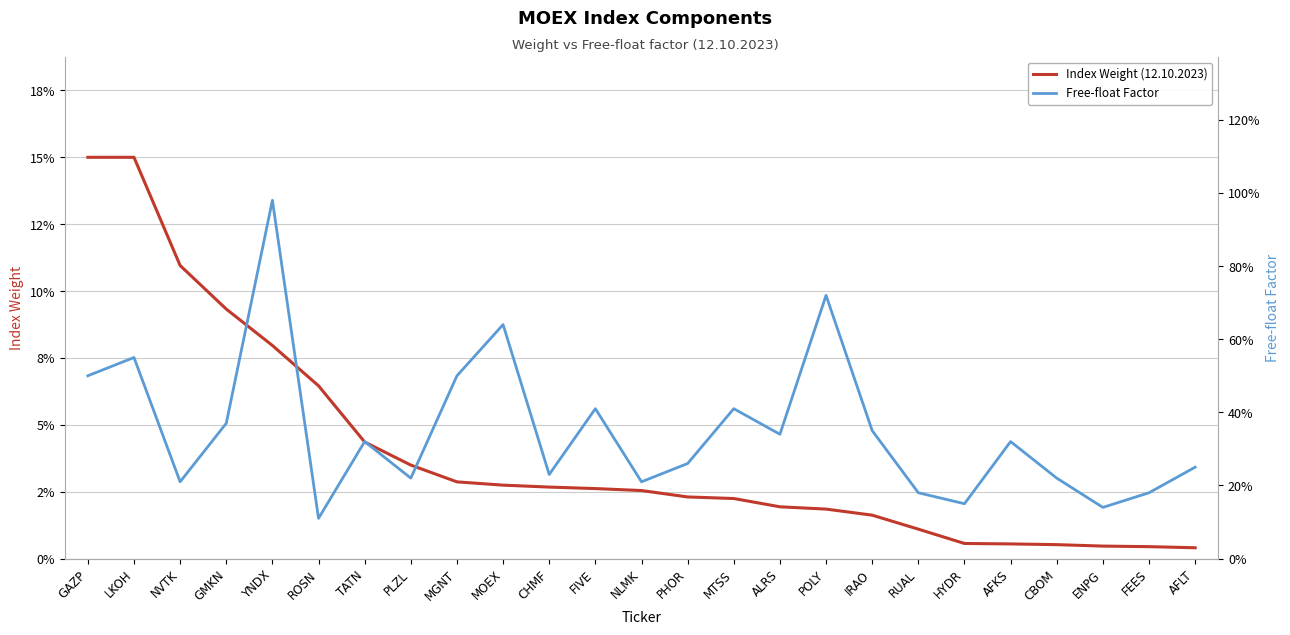

Which series has the widest spread of values?

Free-float Factor